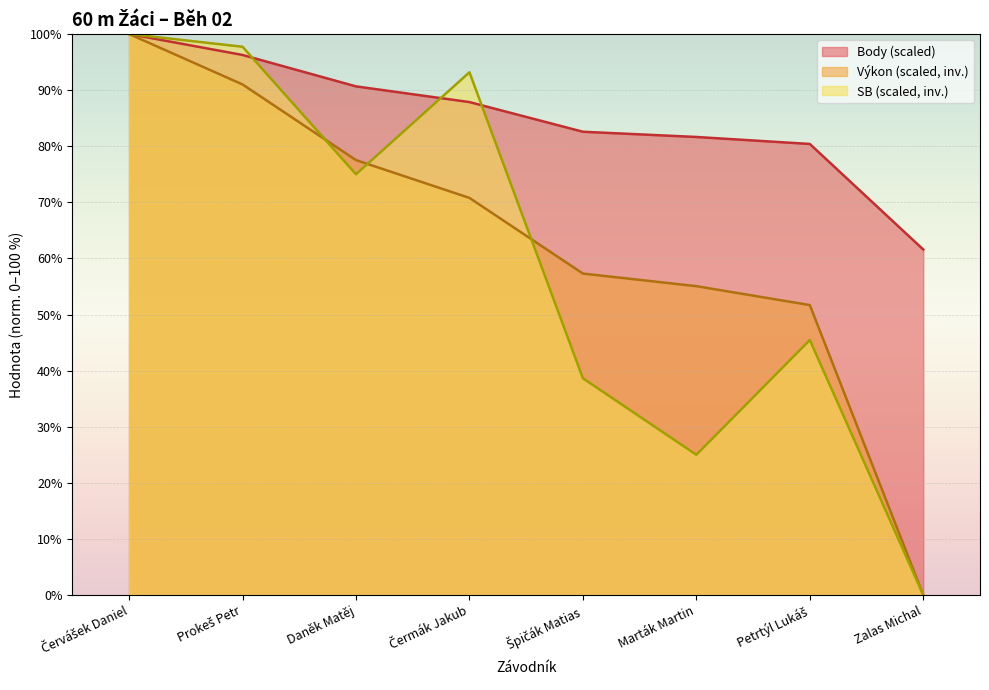

What is the label of the 3rd point from the left?

Daněk Matěj